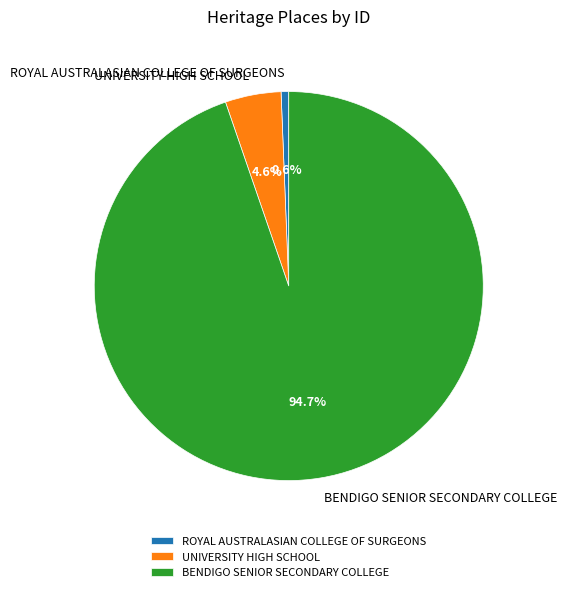

Which category has the smallest portion of the pie?

ROYAL AUSTRALASIAN COLLEGE OF SURGEONS